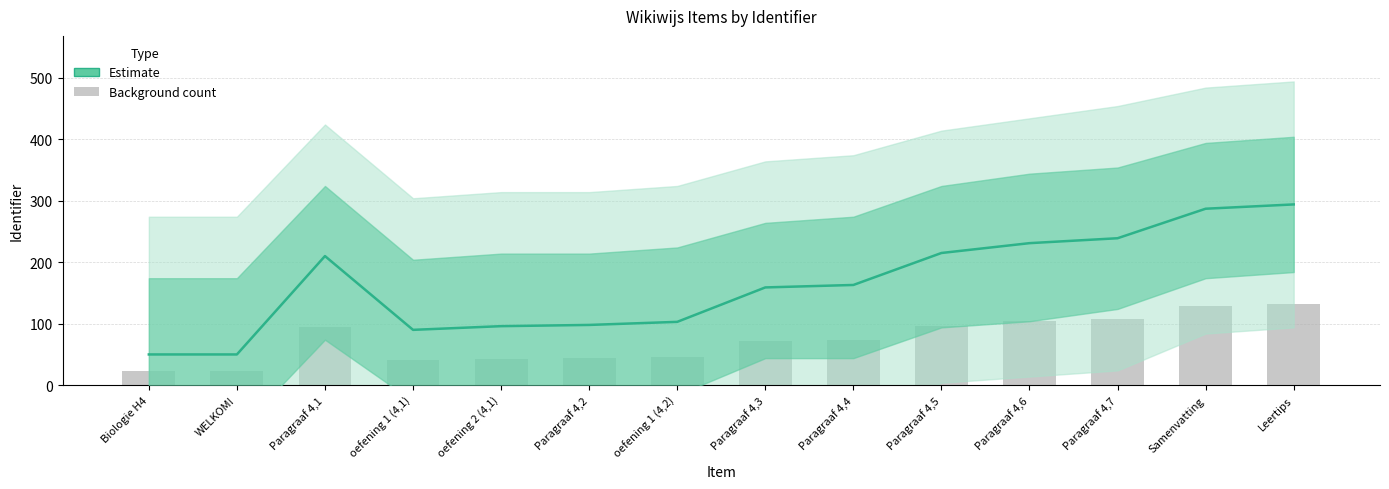

How many data points are above 163?

6